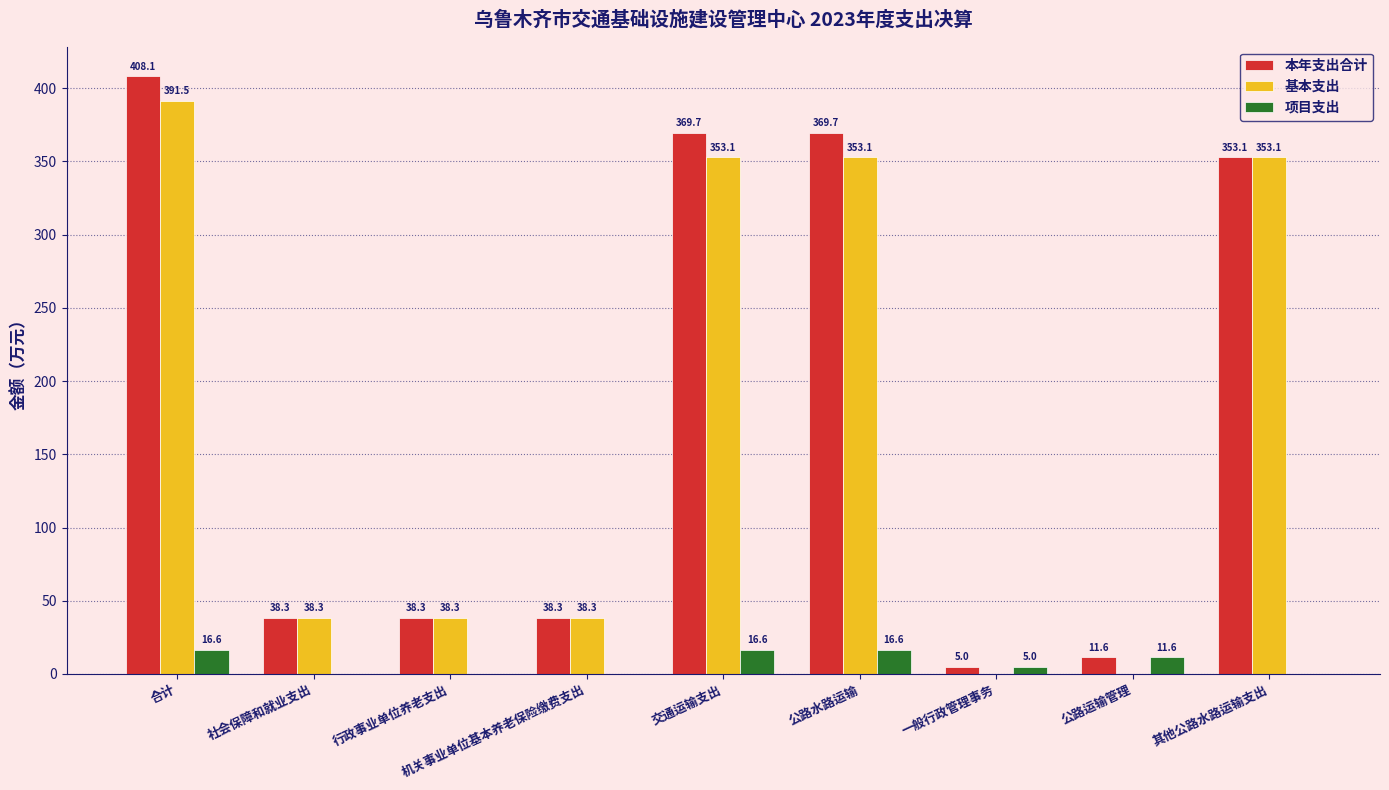

What is the average value of the 本年支出合计 series?

181.4